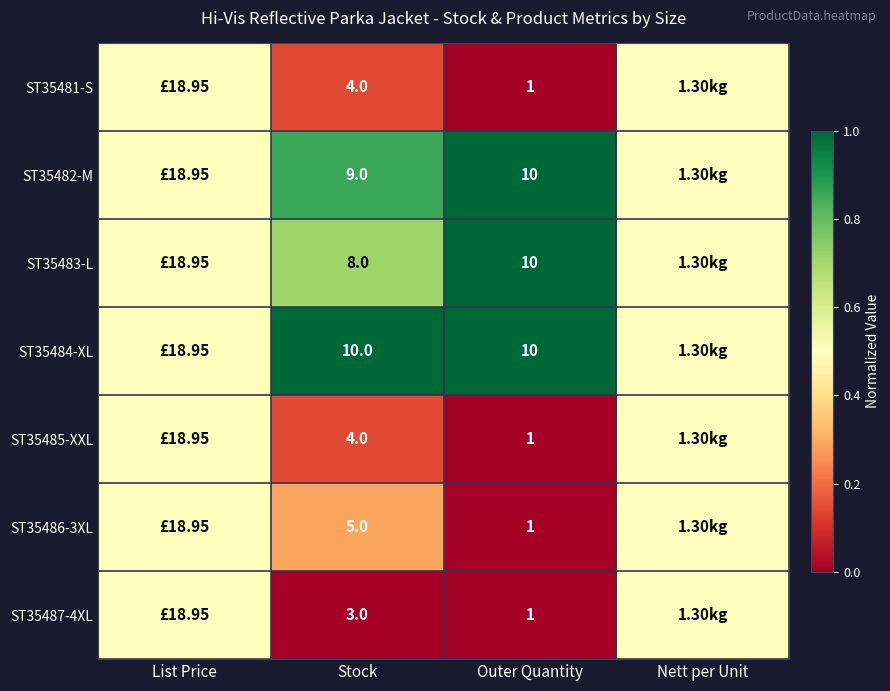

What is the difference between the highest and lowest values at Stock?

7.0